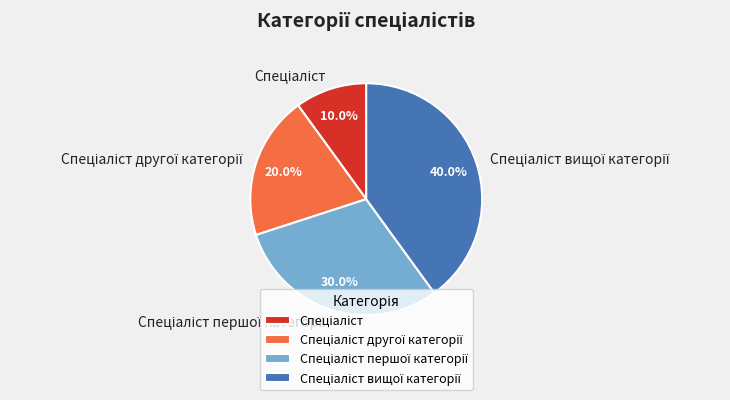

Is there a majority slice in this chart?

No